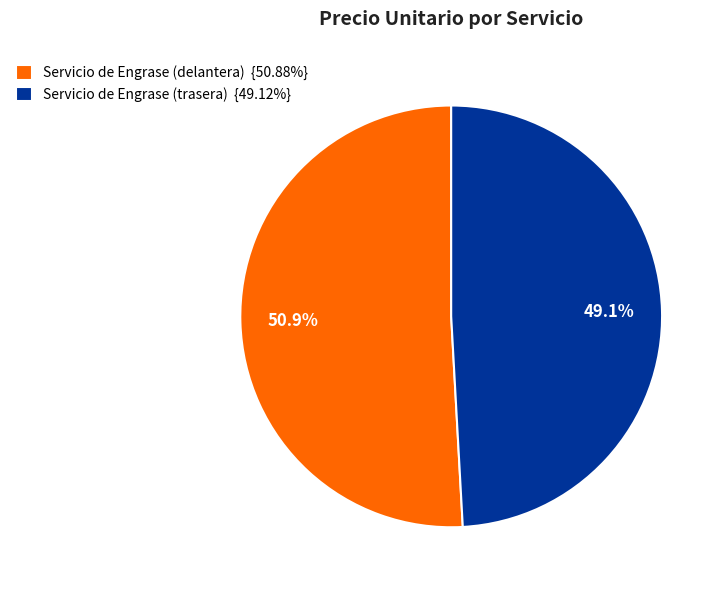

To the nearest percent, what is the average slice percentage?

50%